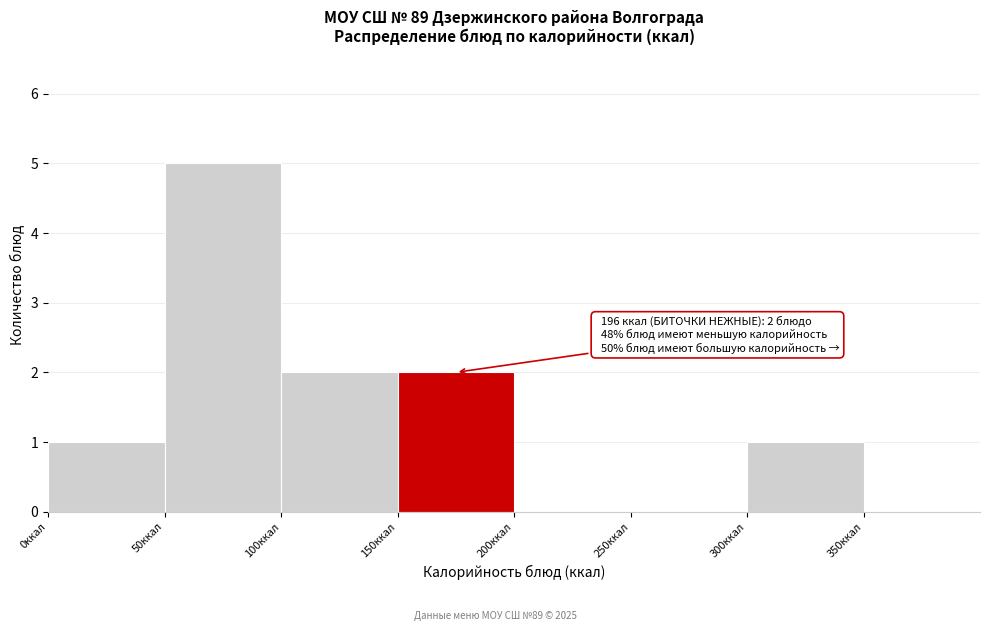

Over which range of the x-axis is the bar tallest?

50 to 100